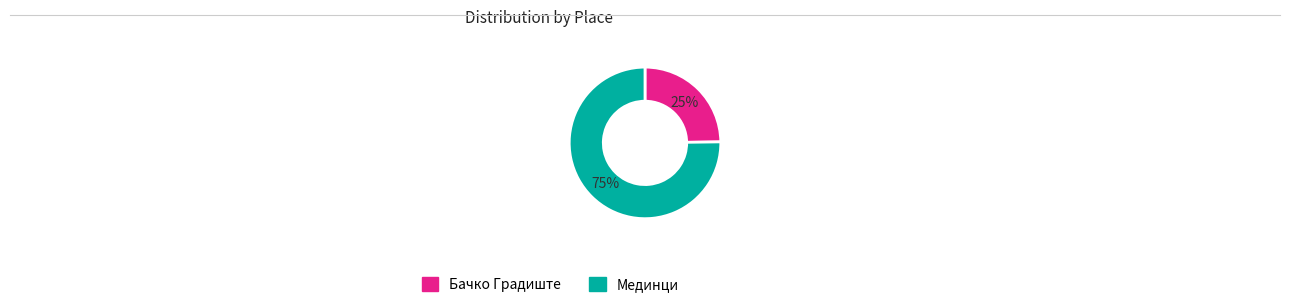

Which category has the biggest portion of the pie?

Мединци